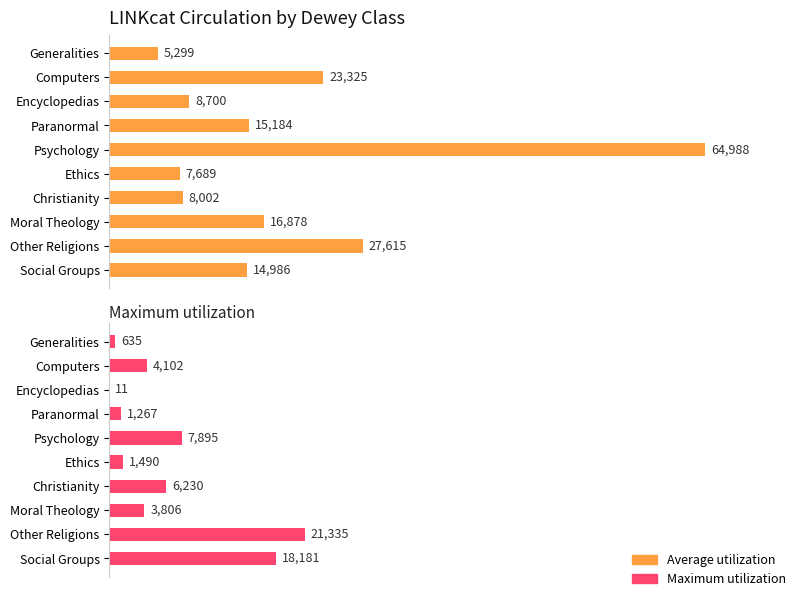

How many categories are shown in the chart?

10